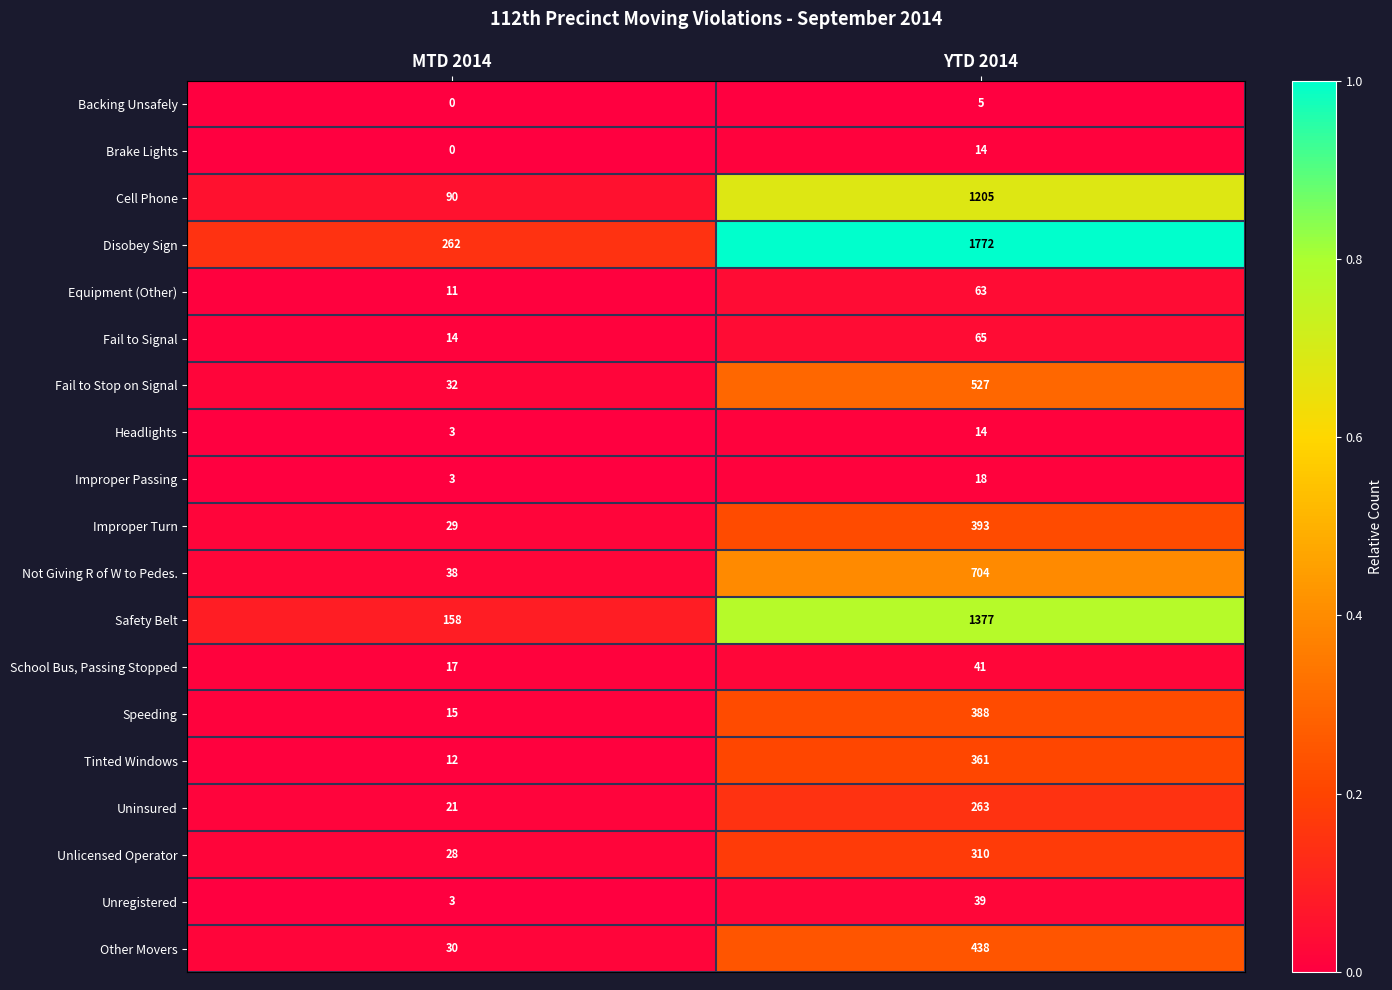

What is the difference between the highest and lowest values at MTD 2014?

262